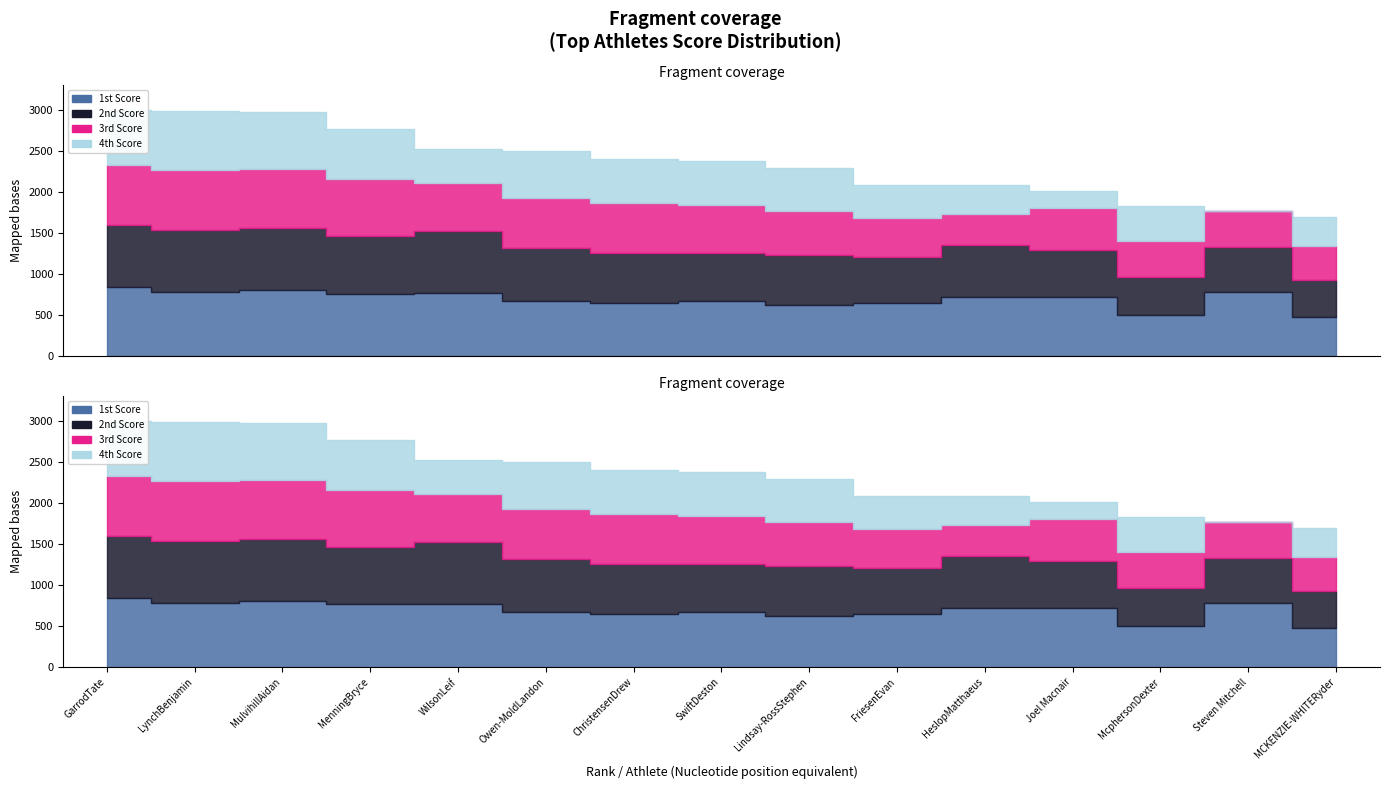

Where is the first local minimum for 4th Score?

WilsonLeif